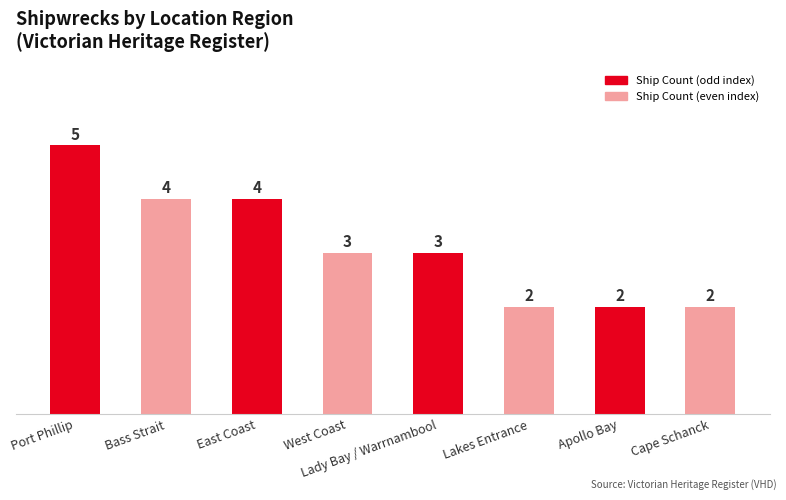

What is the change in value from Lady Bay / Warrnambool to Cape Schanck?

-1